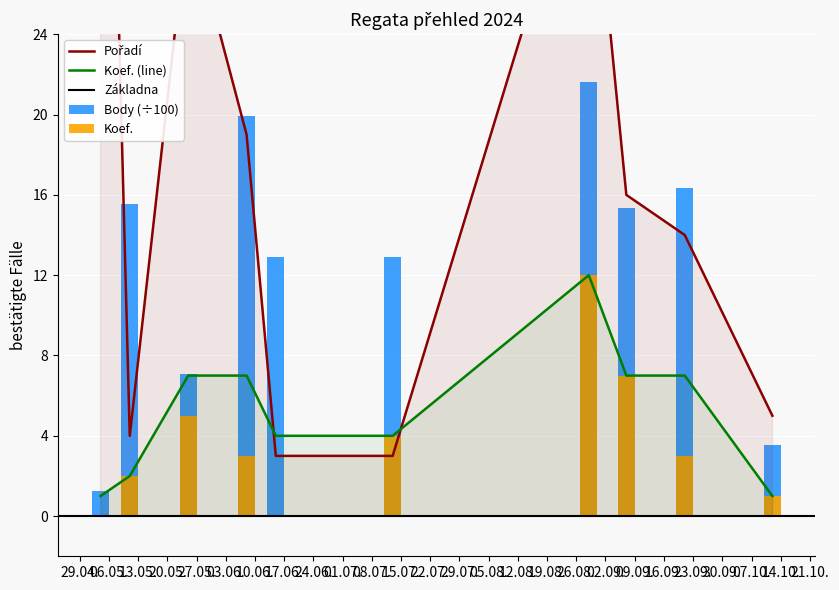

Which series changed the most between 15.07. and 14.10.?

Body